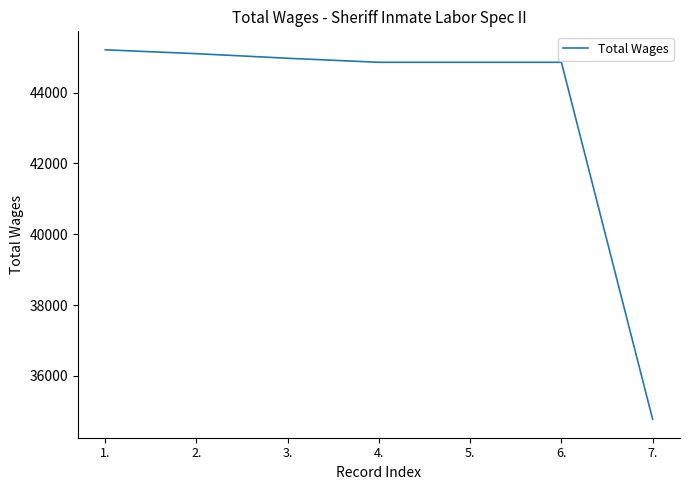

The chart shows a value of 70889 at 6.. True or false?

False